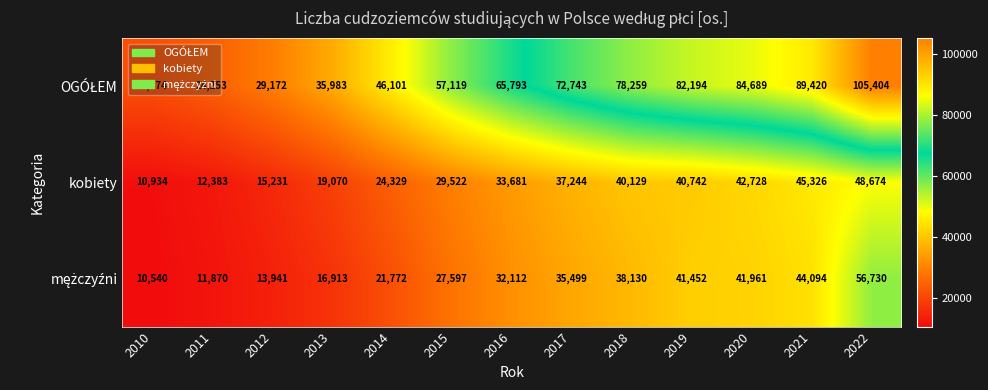

What is the total value across all series at 2011?

48506